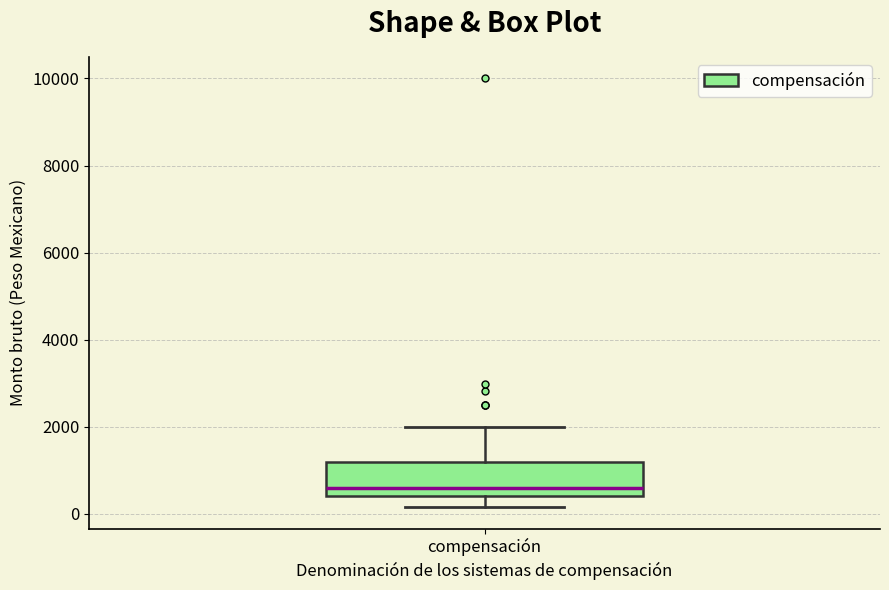

Where does the median line of the box for compensación sit on the y-axis? The values are not printed on the chart, so give them approximately, as read against the axis.

600